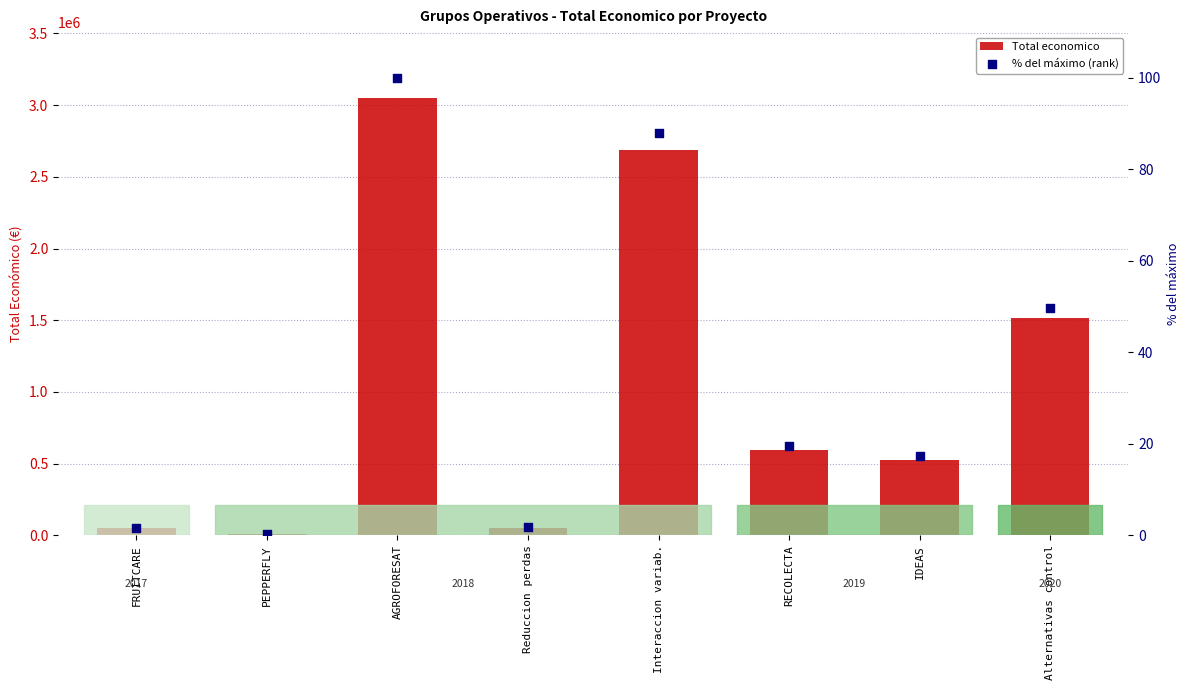

Is the value of % del máximo (rank) at Reduccion perdas greater than the value of Total economico at Interaccion variab.?

No